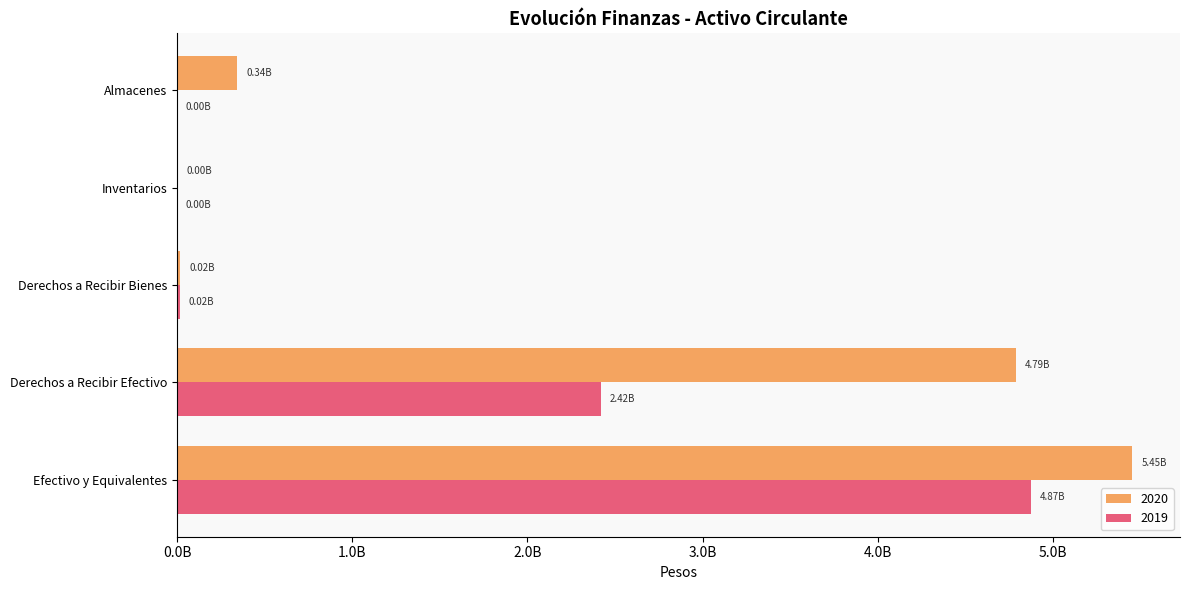

What is the difference between the maximum and minimum values in the 2019 series?

4874440762.0